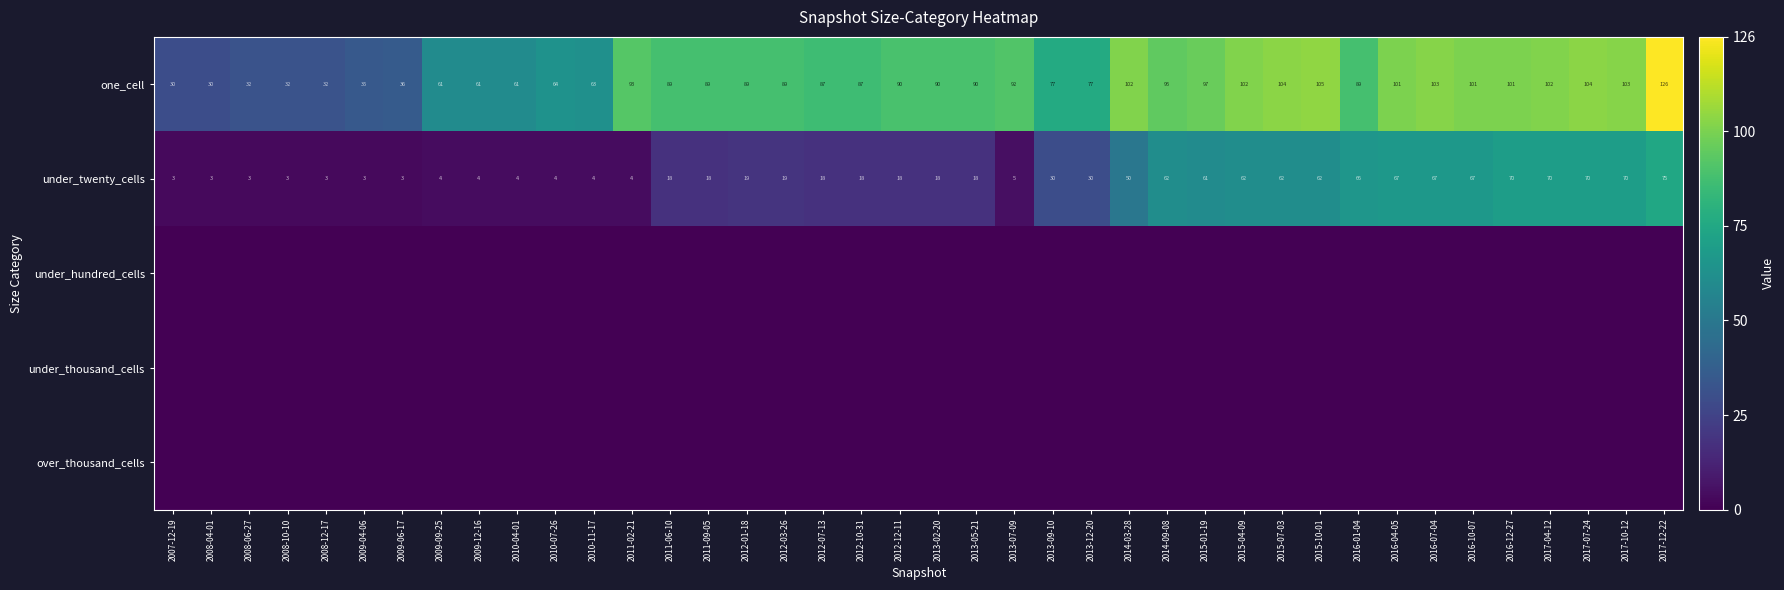

What is the maximum value for under_twenty_cells?

75